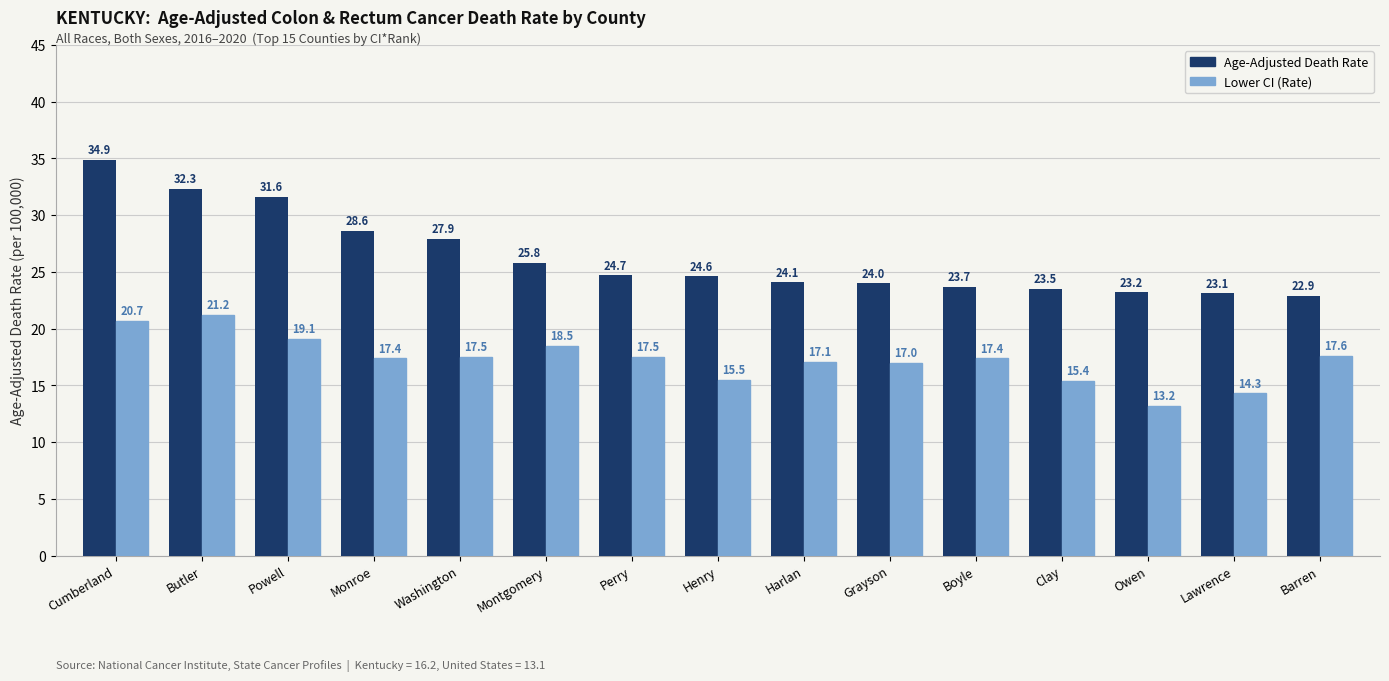

Is the value of Age-Adjusted Death Rate at Butler greater than the value of Lower CI (Rate) at Montgomery?

Yes